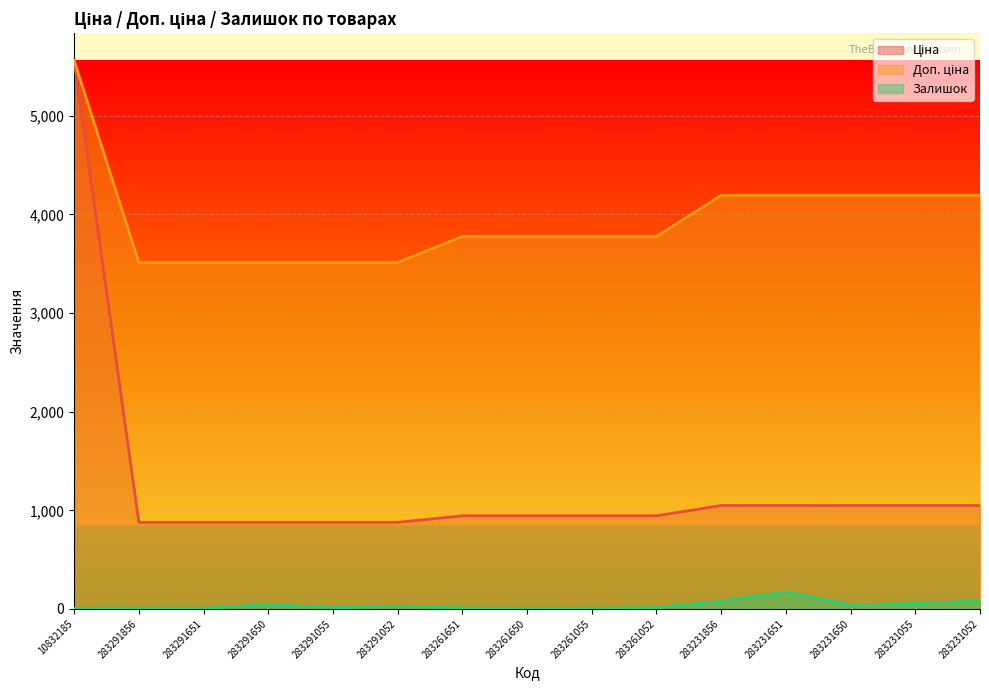

What is the label of the 2nd point from the left?

283291856